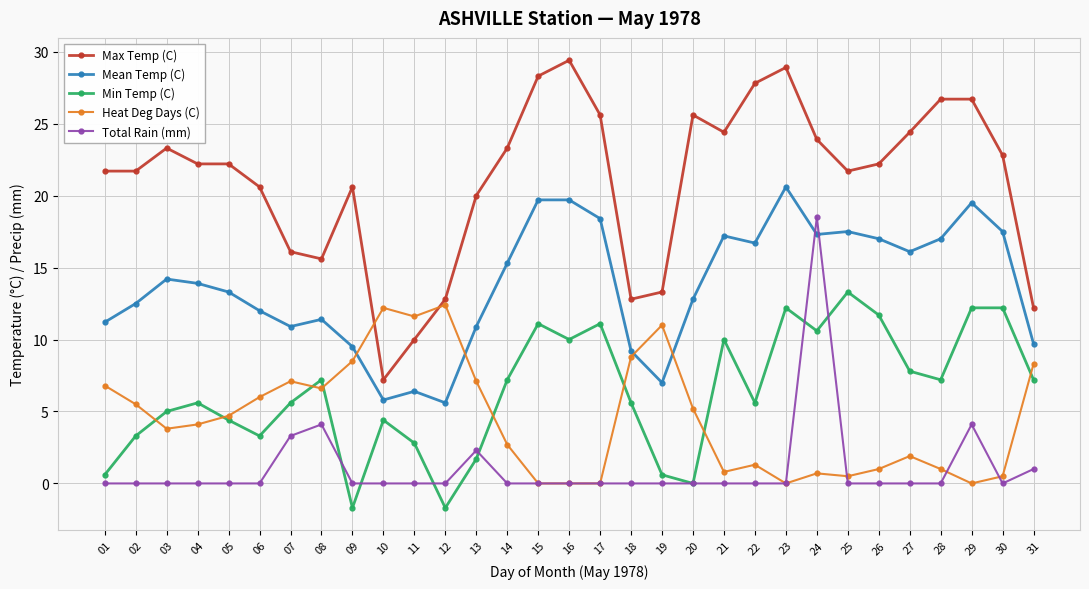

The value of Mean Temp (C) at 29 is 31.7. True or false?

False